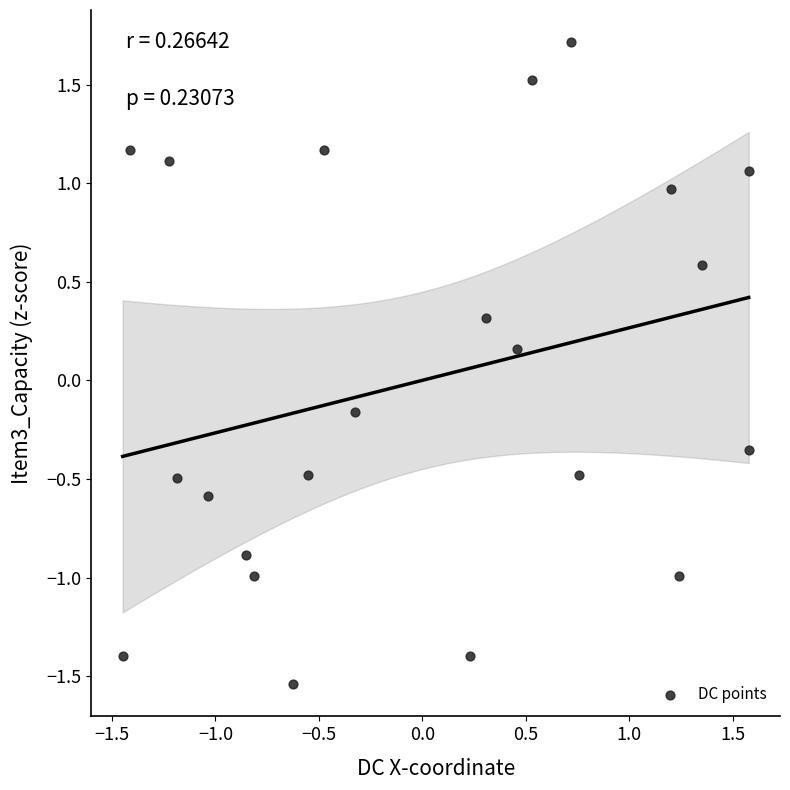

What is the range of X values (max minus min)?

3.0